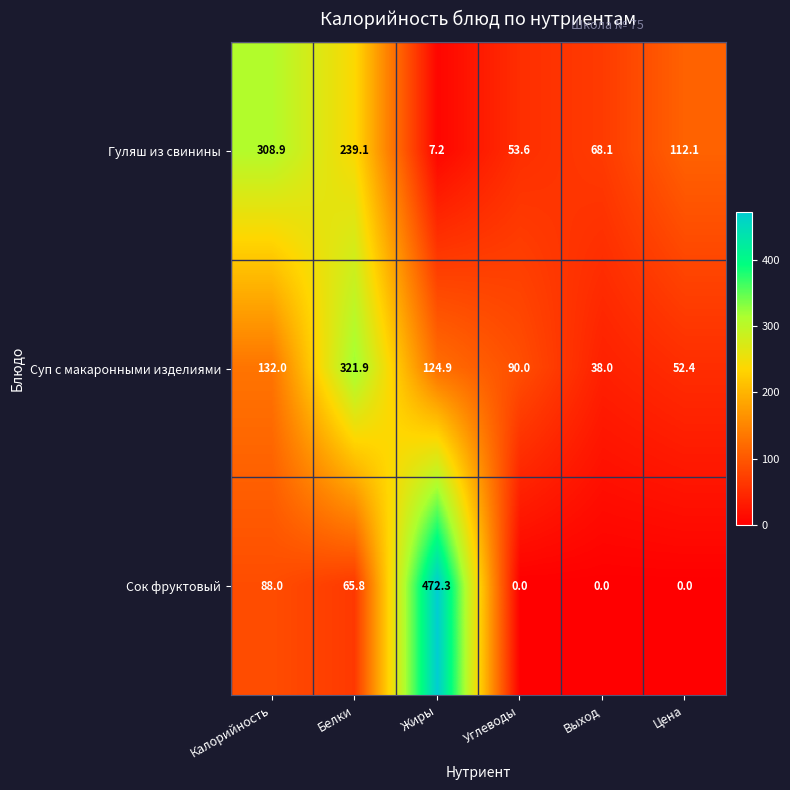

What is the spread (max minus min) of values at Калорийность?

220.9